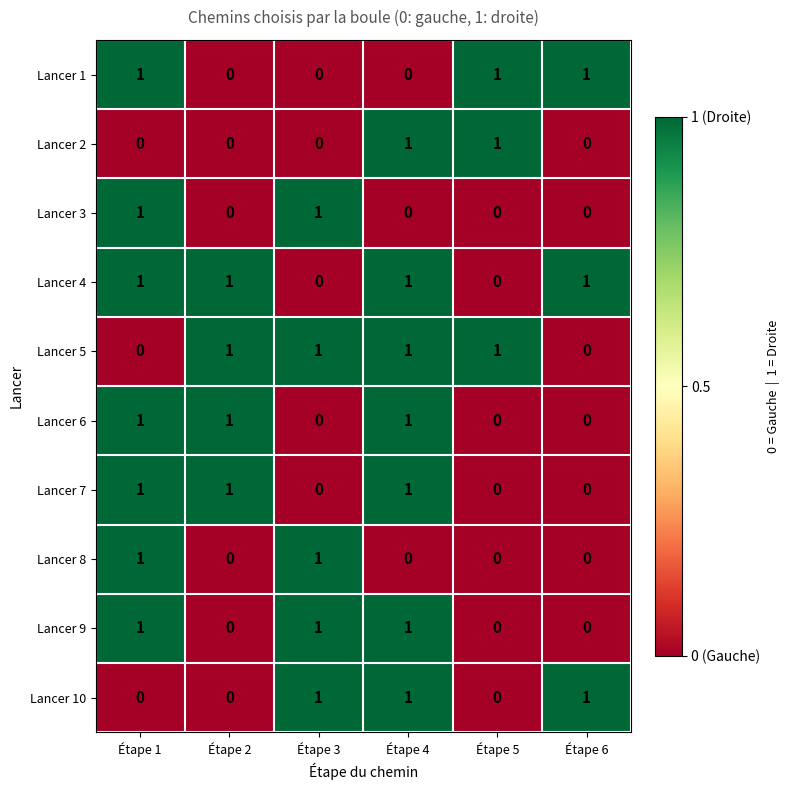

How many series are shown in this chart?

10